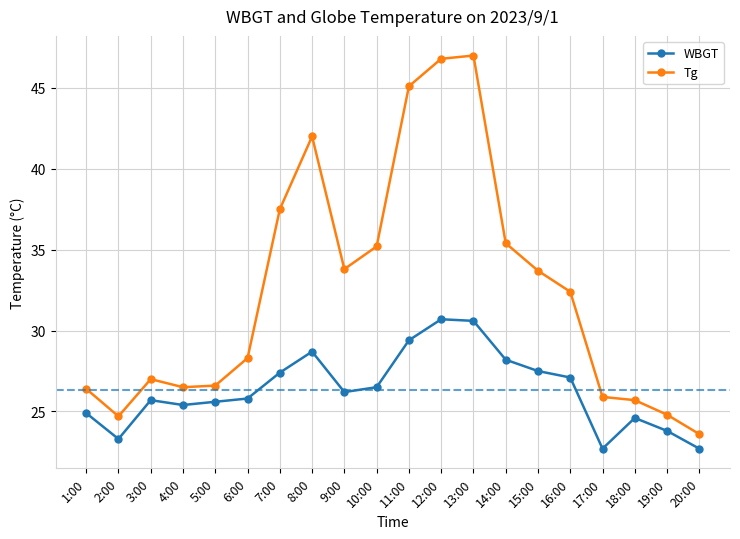

What are all the series names shown in the legend?

WBGT, Tg